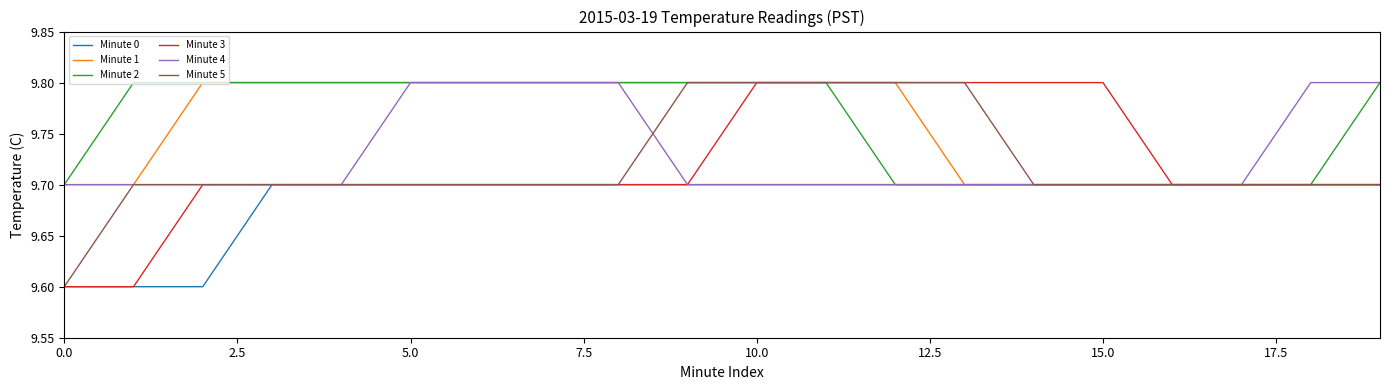

What is the maximum value for Minute 1?

9.8